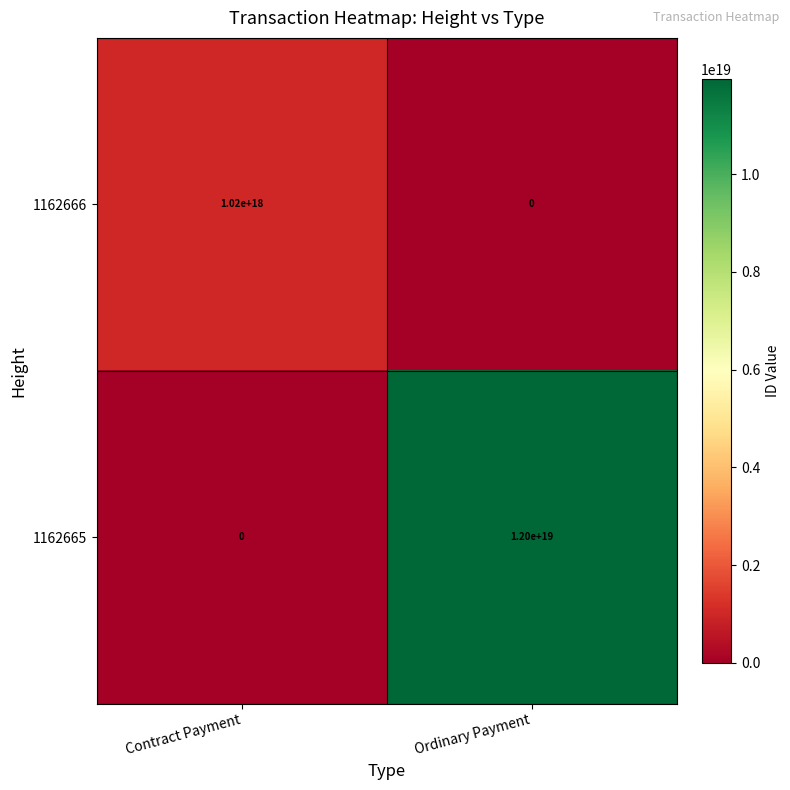

The value of 1162665 at Contract Payment is -3931606285094855680. True or false?

False